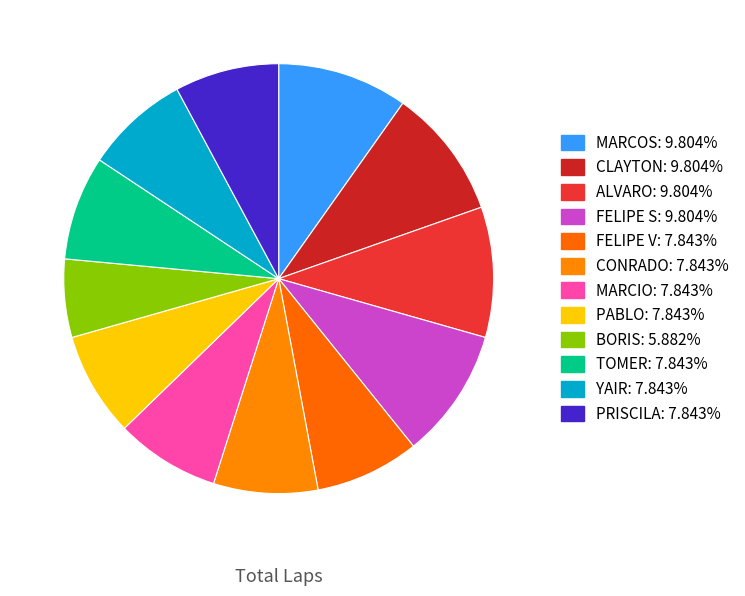

The FELIPE S slice represents 16% of the pie. True or false?

False